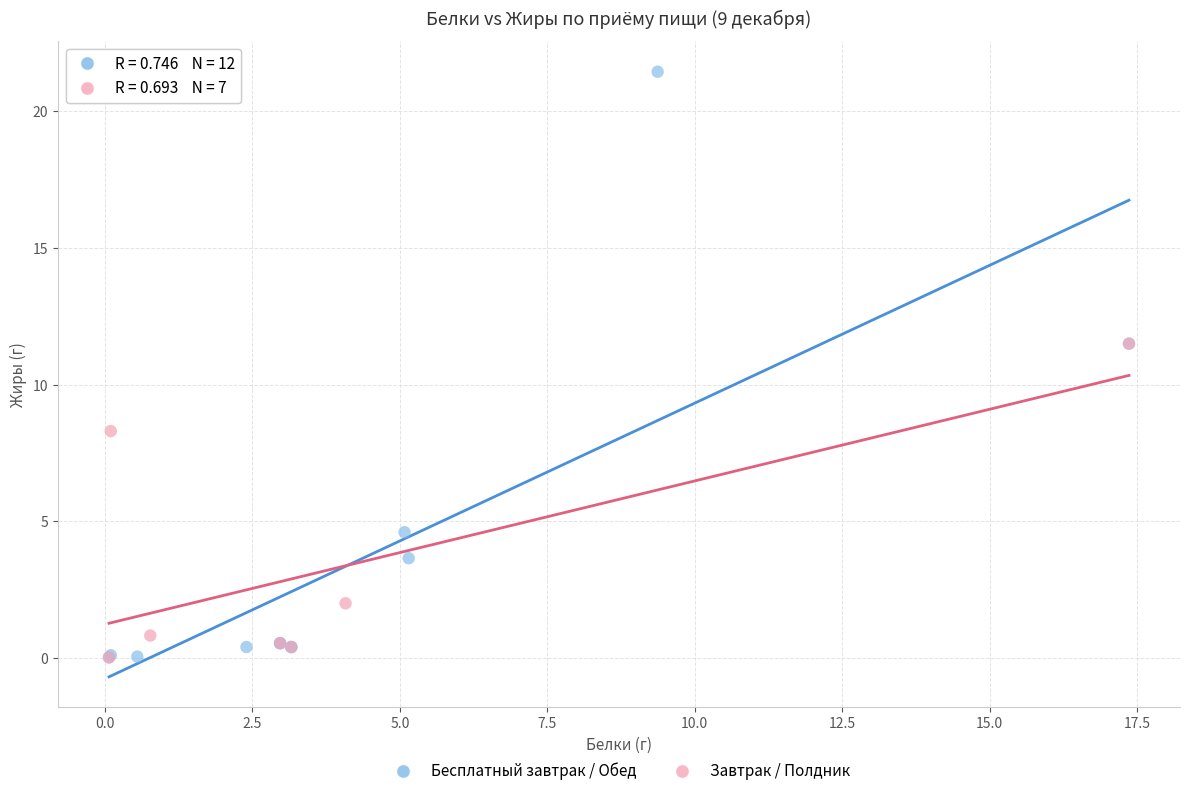

Which series contains the highest Y value?

Бесплатный завтрак / Обед